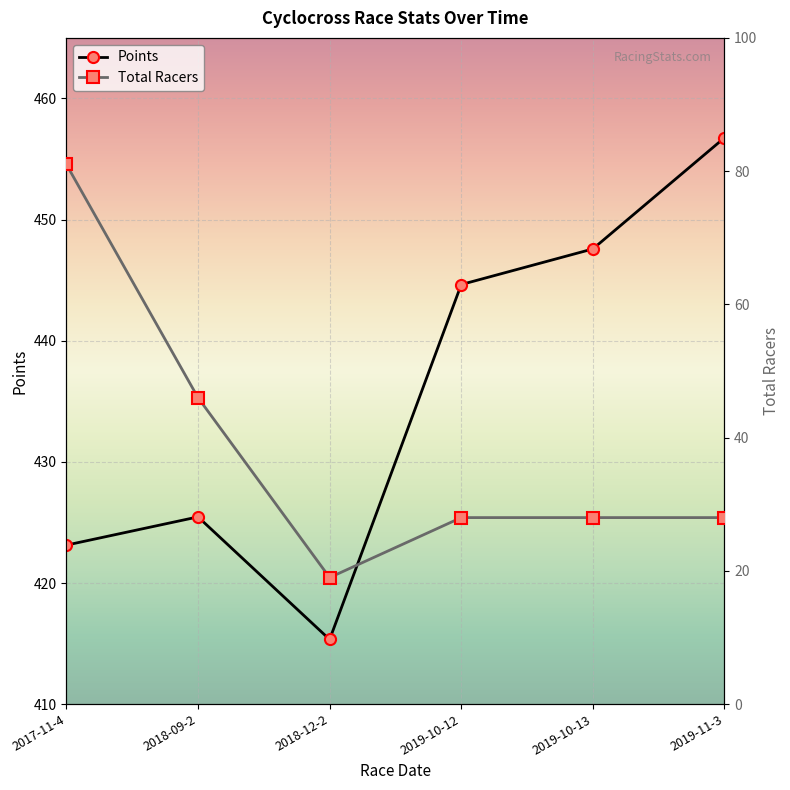

Which series changed the most between 2017-11-4 and 2018-12-2?

Total Racers